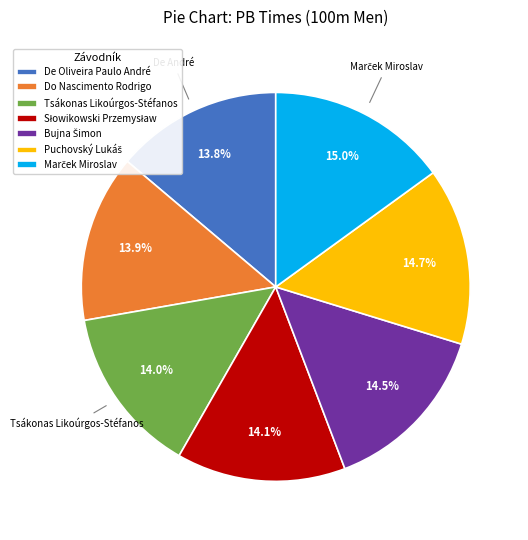

How many slices are in this pie chart?

7